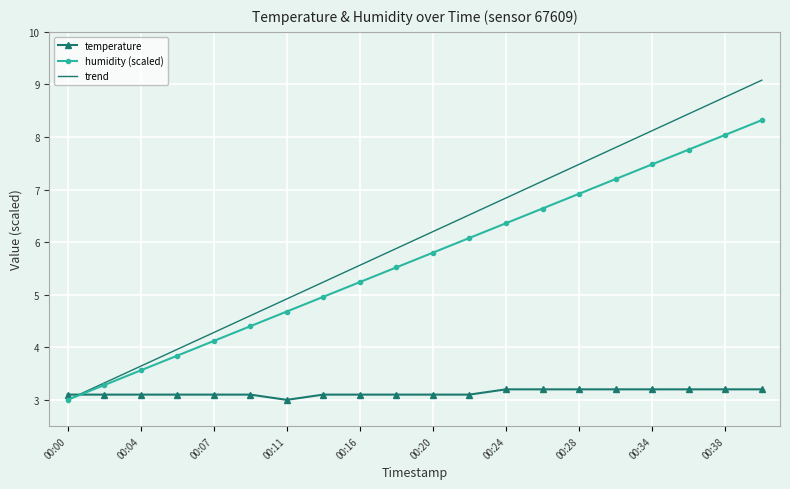

Which series has the largest total across all categories?

trend